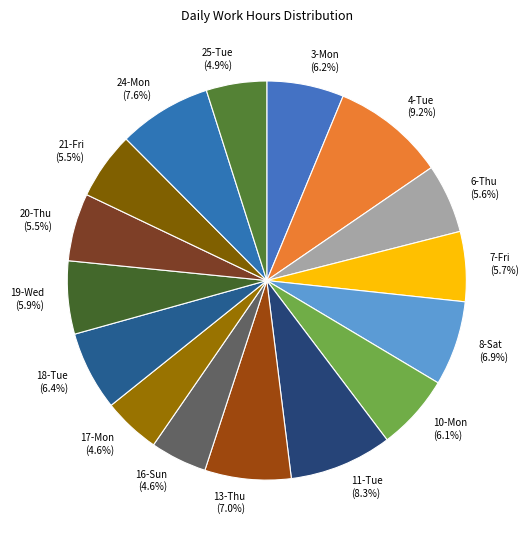

Is 8-Sat the majority of the pie?

No